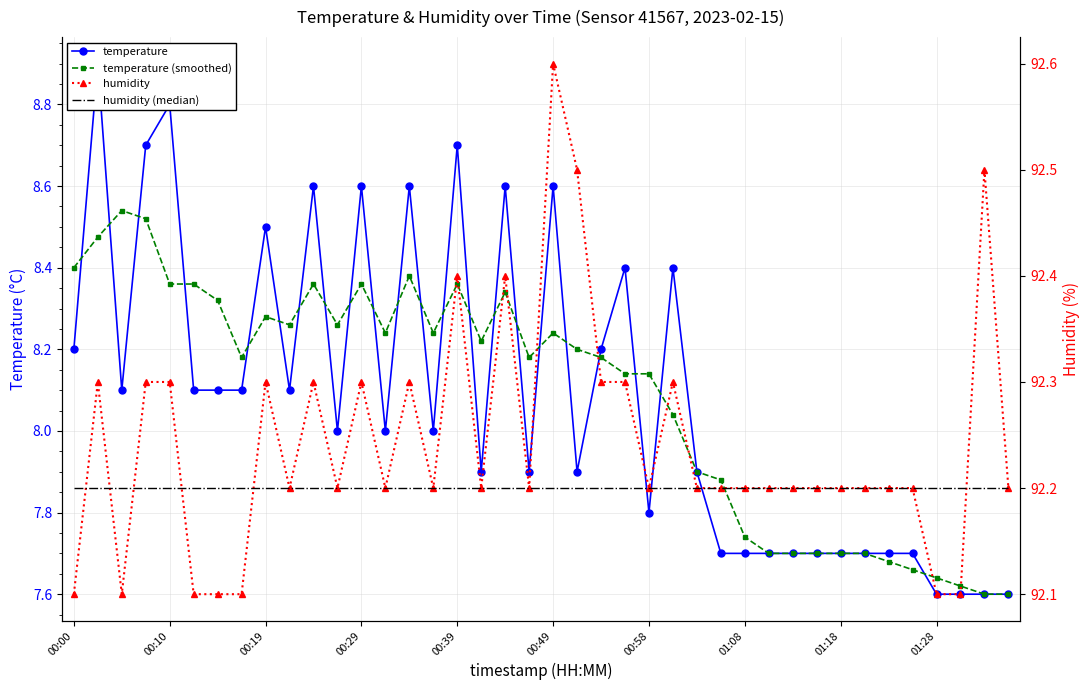

At which category is the sum across all series the highest?

00:10